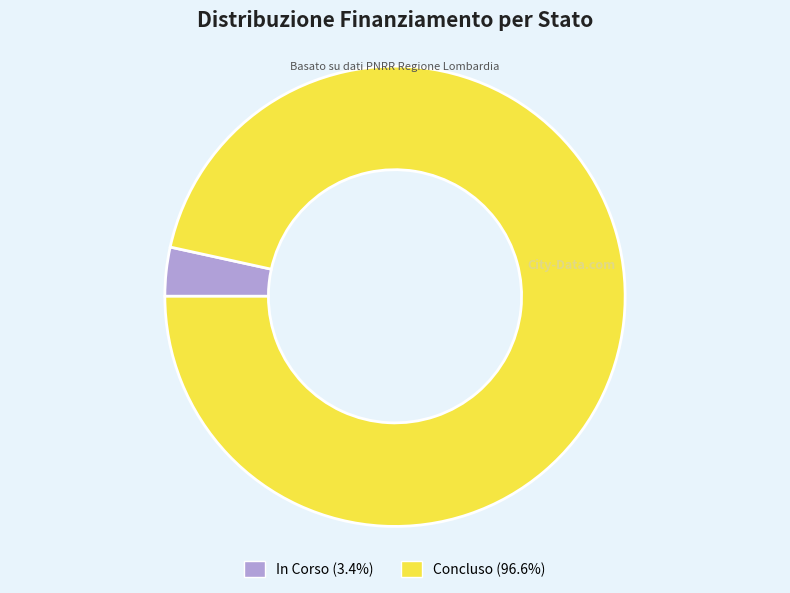

Does any single category account for the majority?

Yes